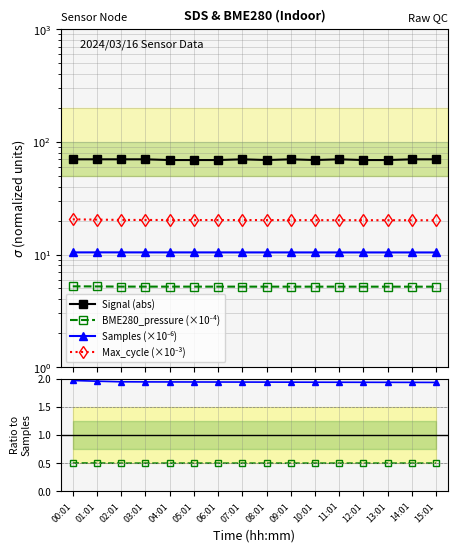

What is the difference between the maximum and minimum values in the Signal series?

1.0